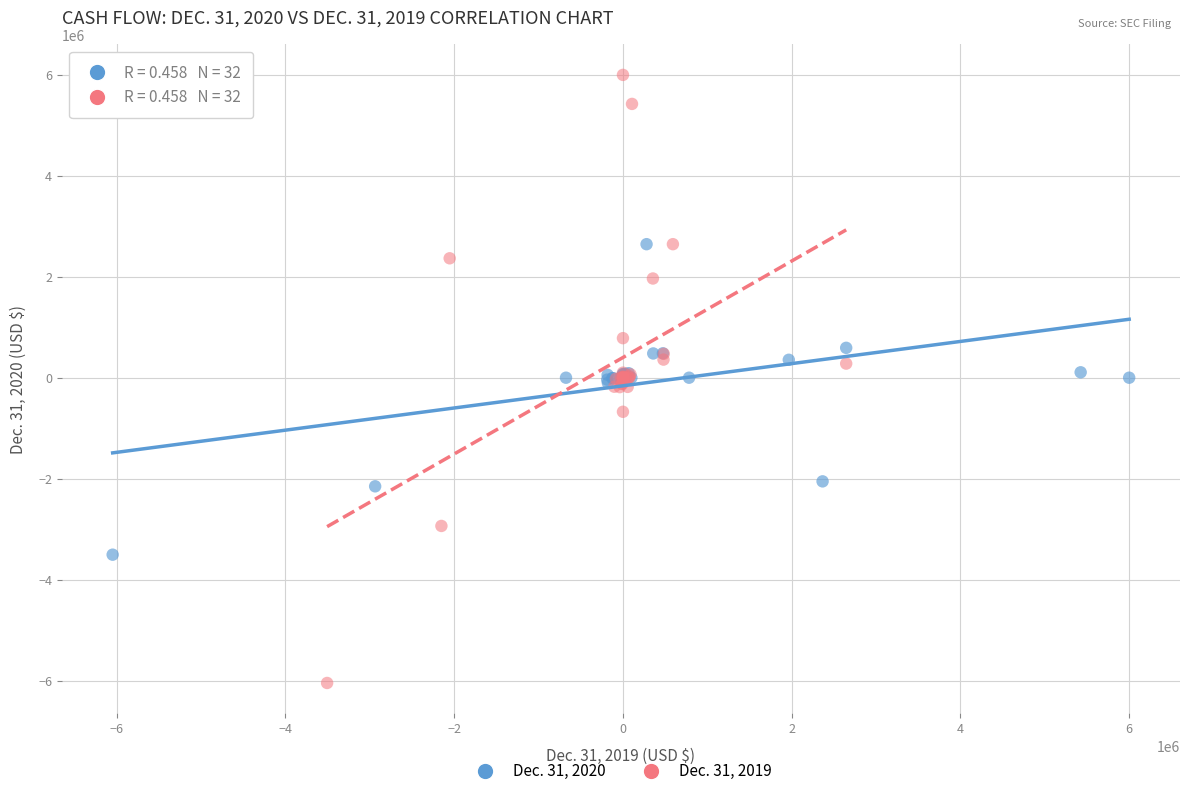

Which series contains the highest Y value?

Dec. 31, 2019